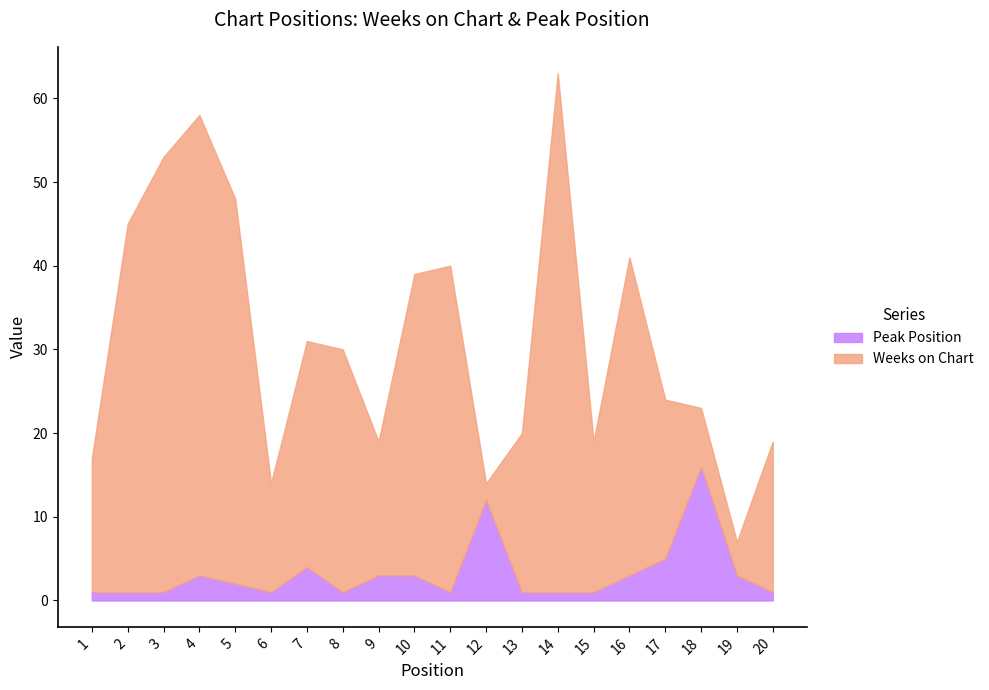

How many points are lower than both their immediate neighbors (excluding endpoints)?

3